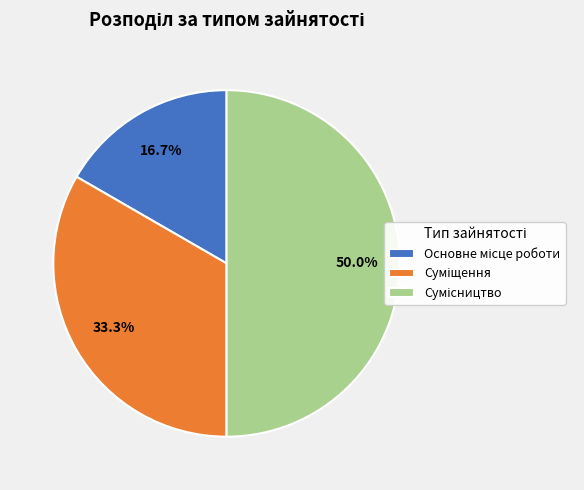

Is it true that Основне місце роботи is 17% of the pie?

True